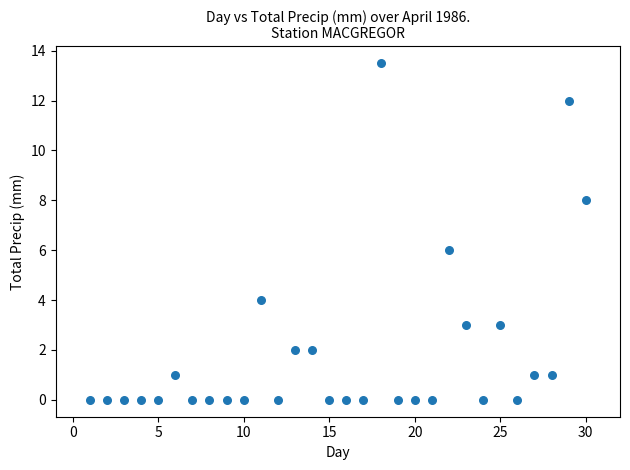

What is the range of Y values (max minus min)?

13.5